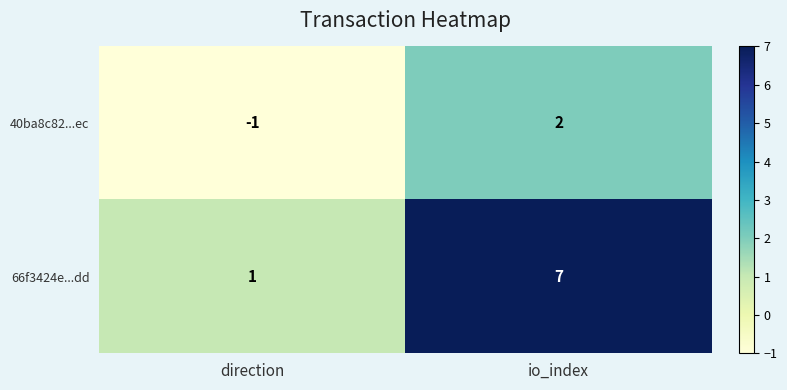

Reading left to right, what are all the values shown in this chart?

40ba8c82...ec: direction=-1	io_index=2
66f3424e...dd: direction=1	io_index=7